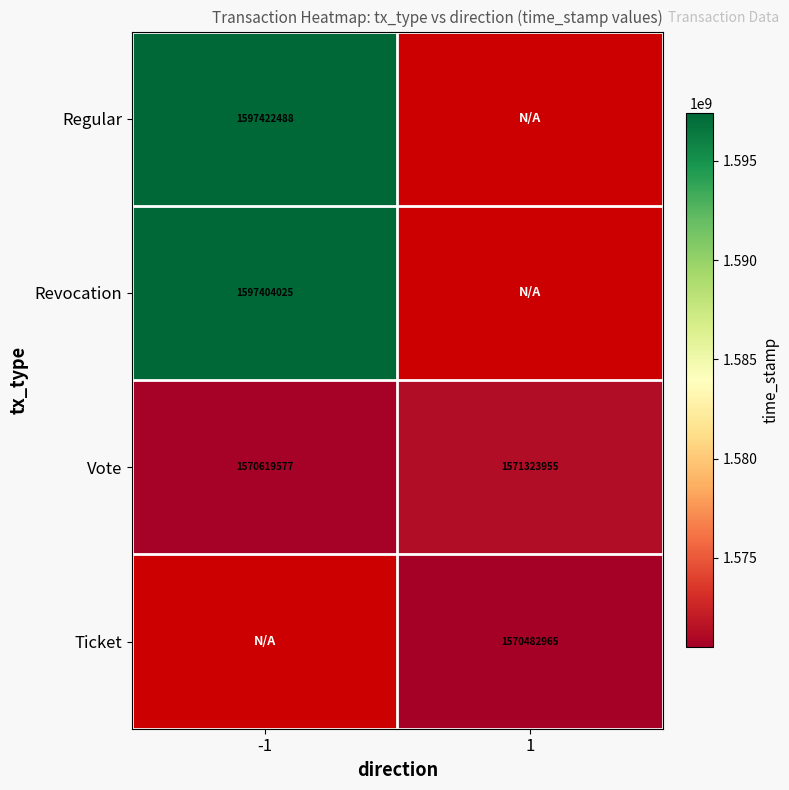

What is the difference between the highest and lowest values at -1?

26802911.0